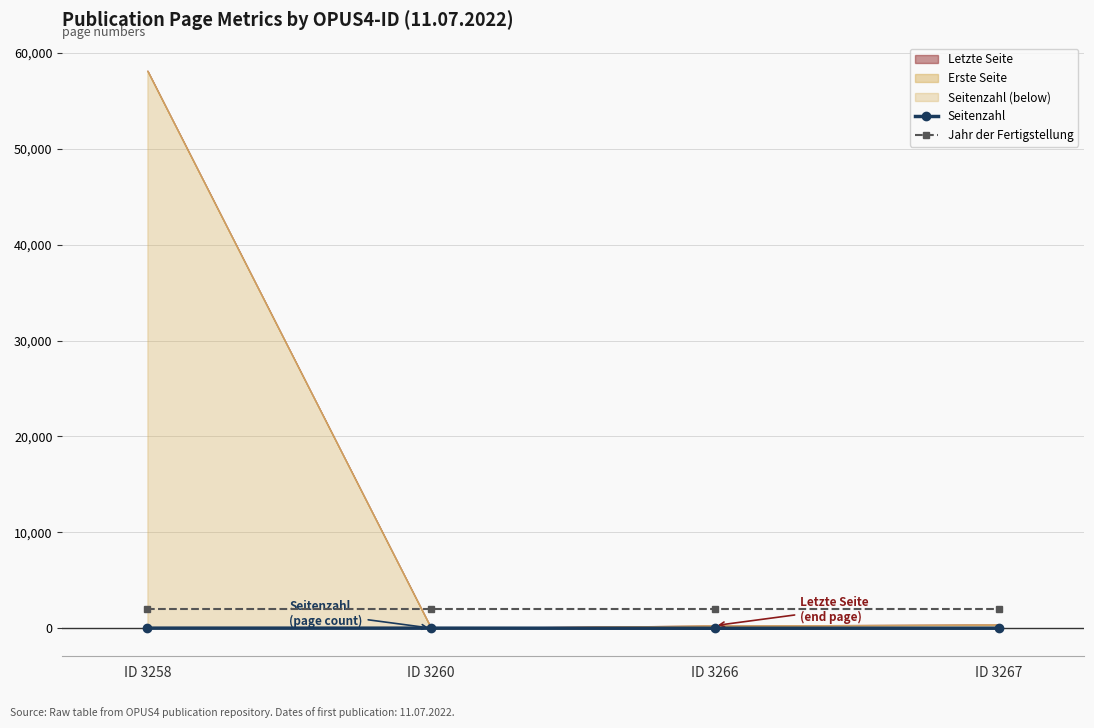

True or false: Seitenzahl has more than 2 points higher than both neighbors.

False